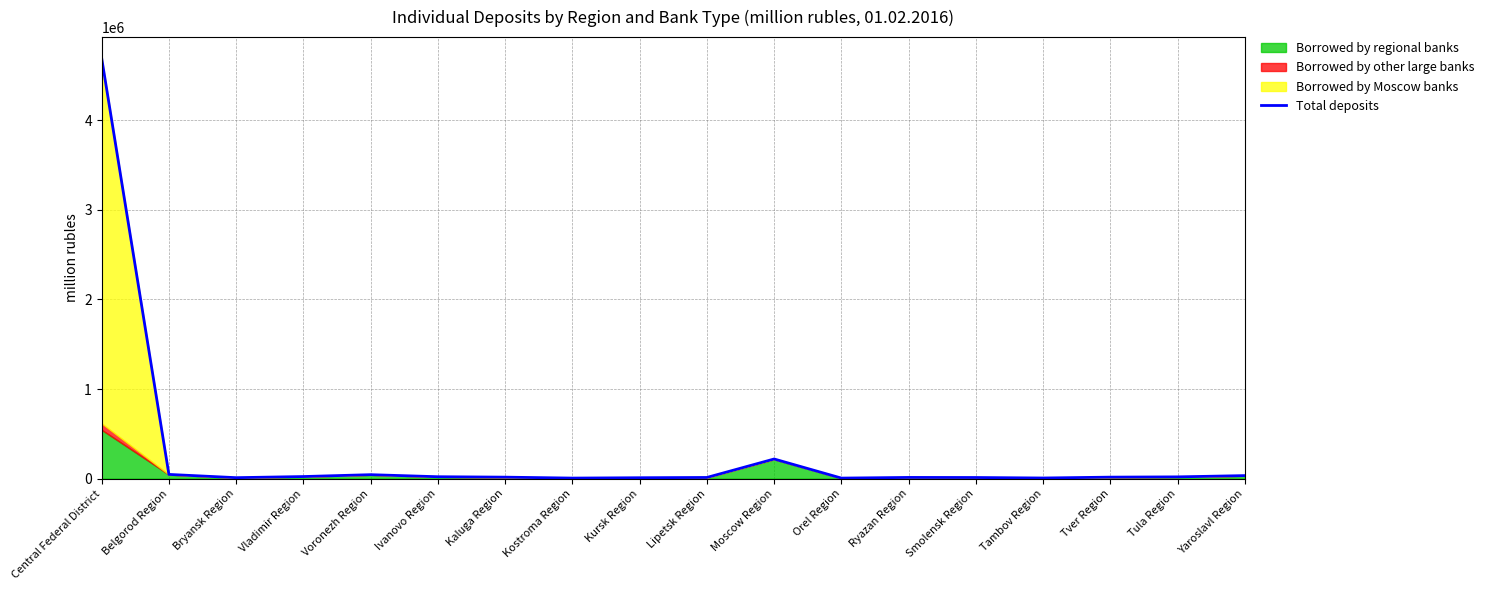

What is the maximum value shown in the chart?

4694013